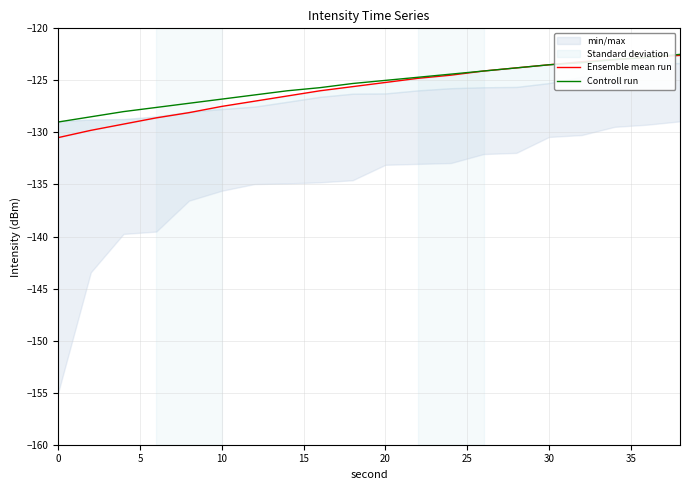

True or false: Controll run has a value of -85.2 at 0.

False